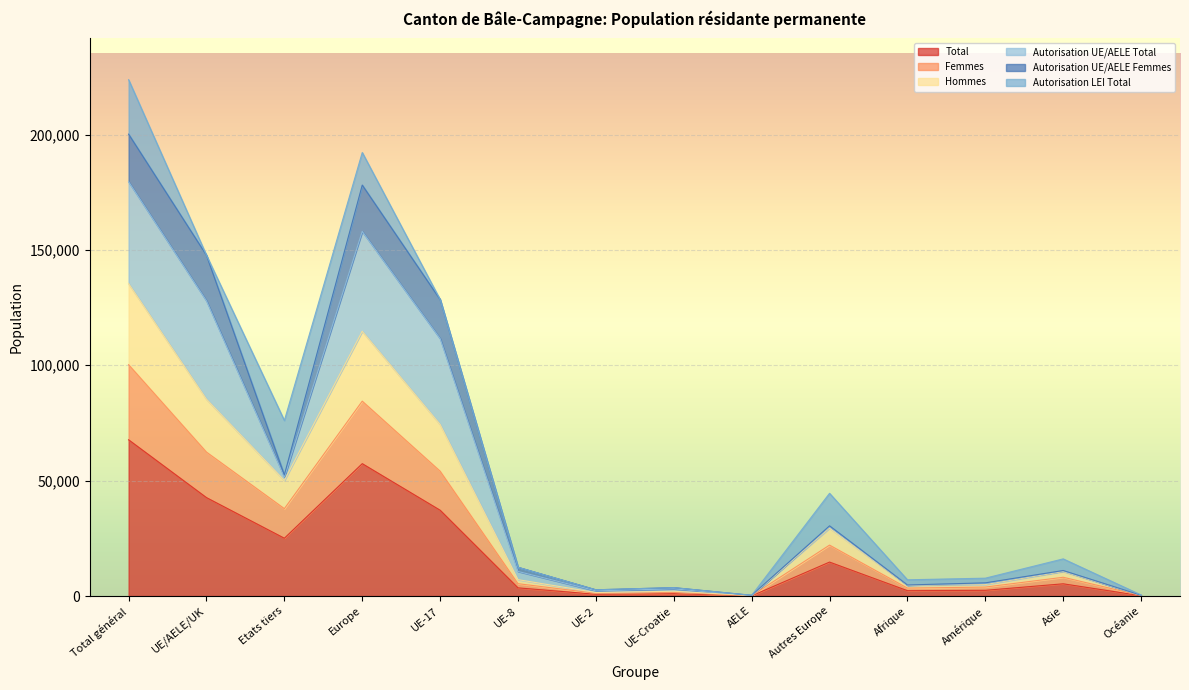

At which label does Total reach its peak?

Total général